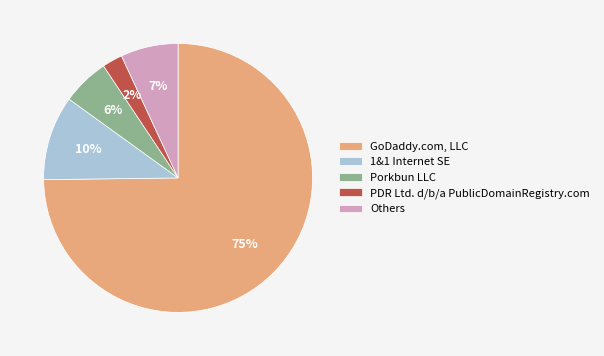

Which slice is the smallest?

PDR Ltd. d/b/a PublicDomainRegistry.com